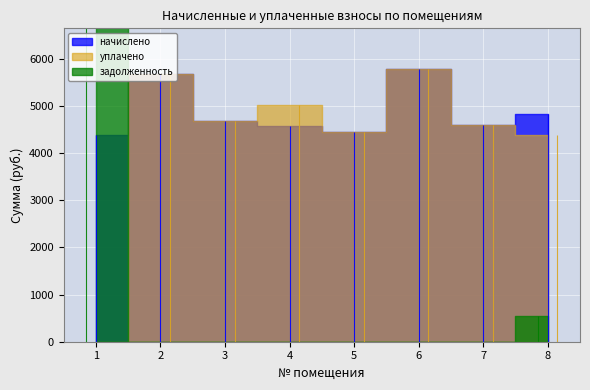

Which series has the largest total across all categories?

начислено